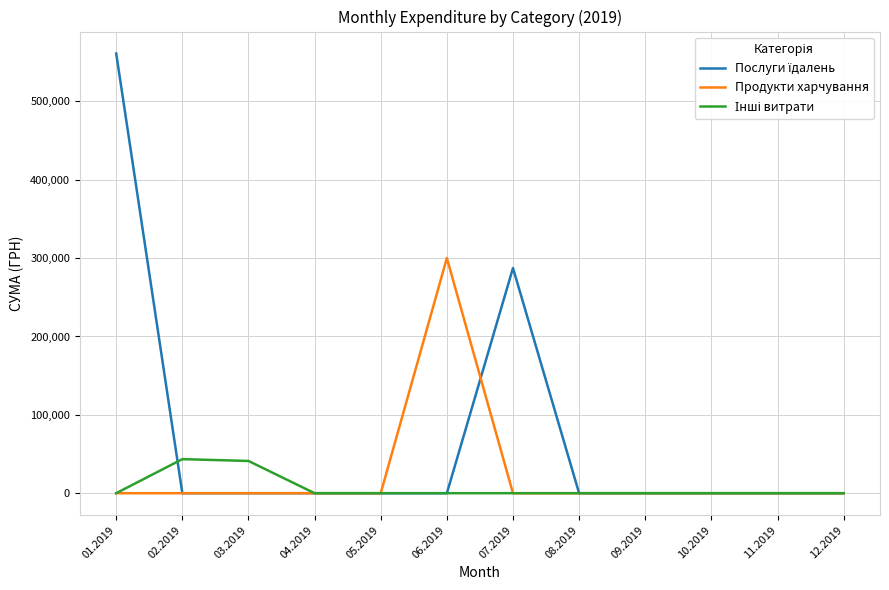

How many lines are shown in the chart?

3